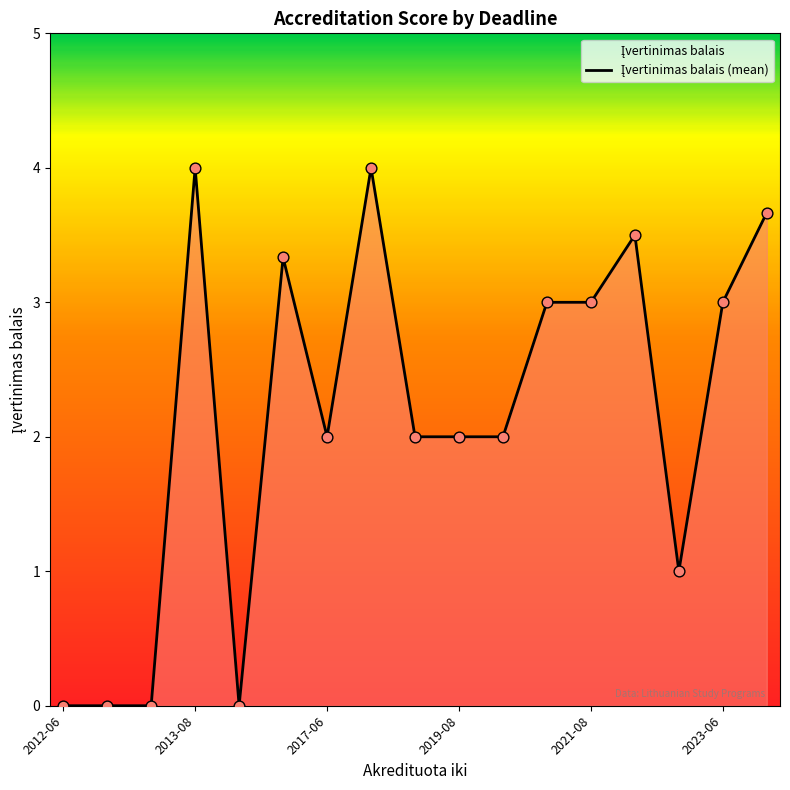

What is the difference between the maximum and minimum values?

4.0